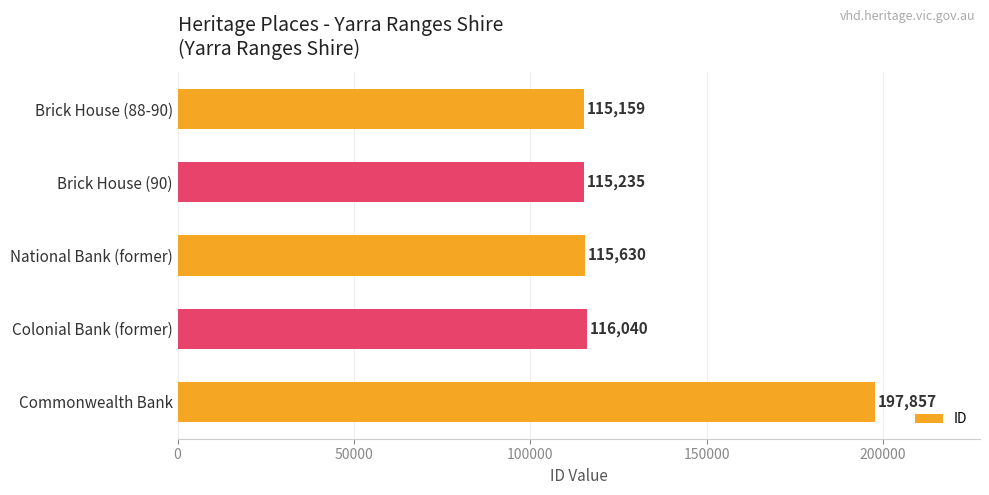

List the labels in order of value, largest first.

Commonwealth Bank, Colonial Bank (former), National Bank (former), Brick House (90), Brick House (88-90)